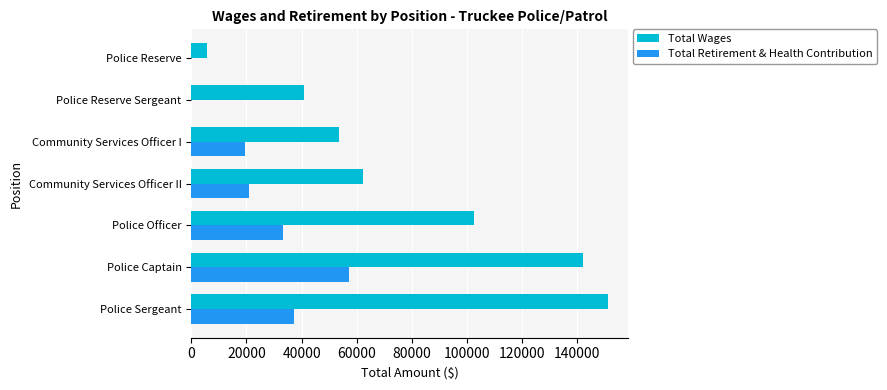

What is the highest value of the Total Retirement & Health Contribution series?

57207